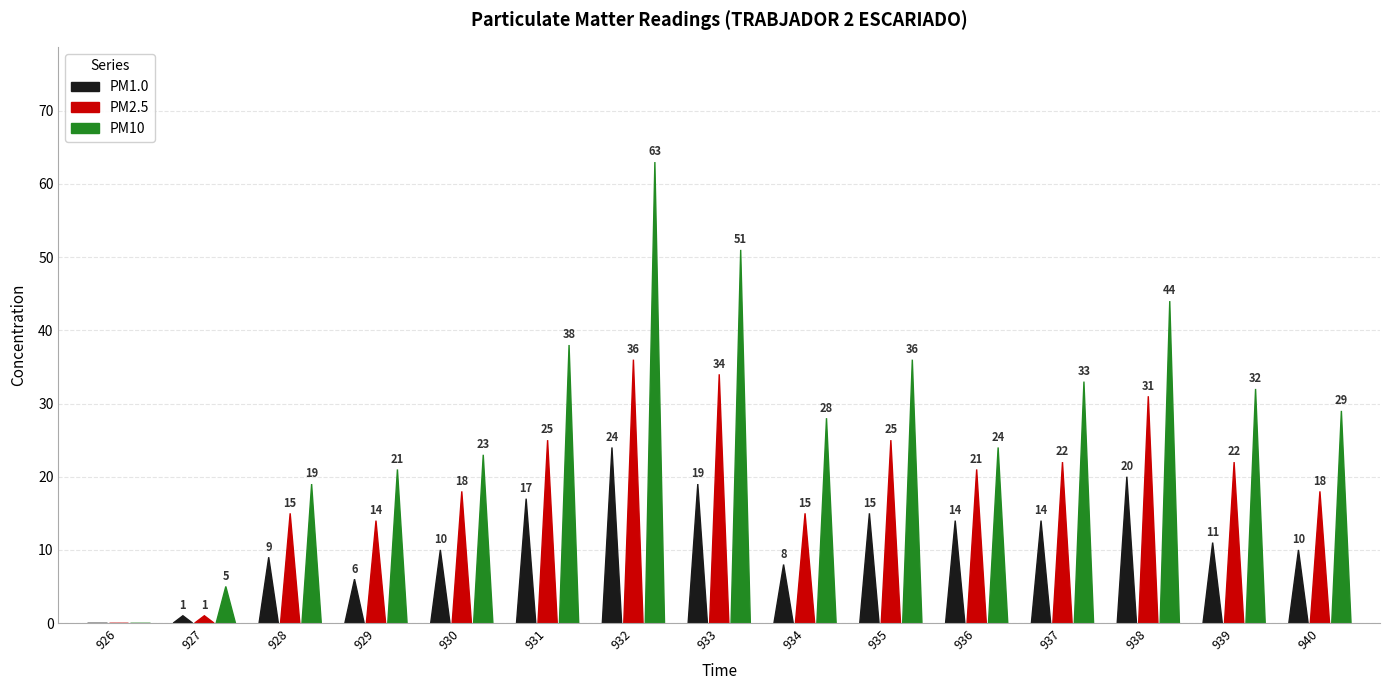

At which label does PM10 reach its peak?

932